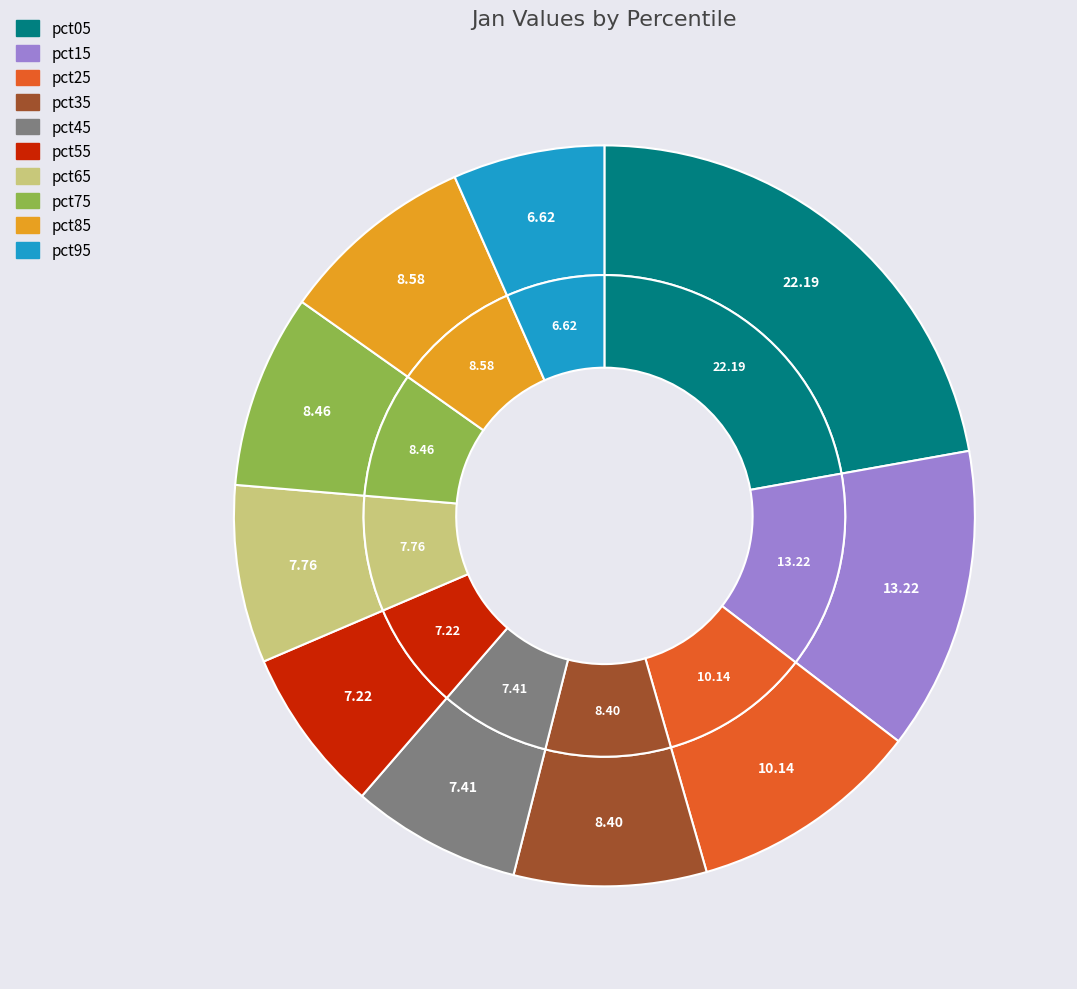

What is the smallest slice in the pie chart?

pct95